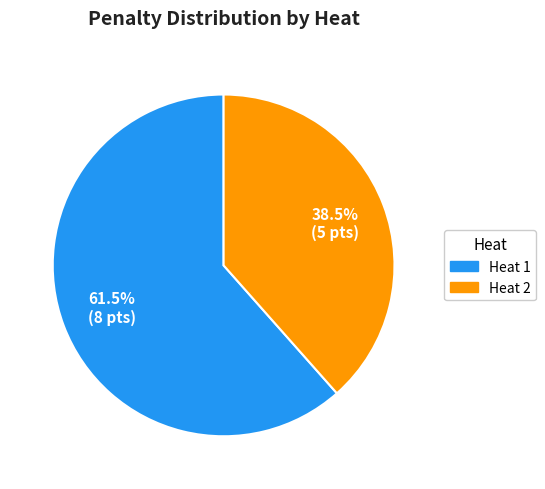

How much of the chart is everything except Heat 1?

38.5%